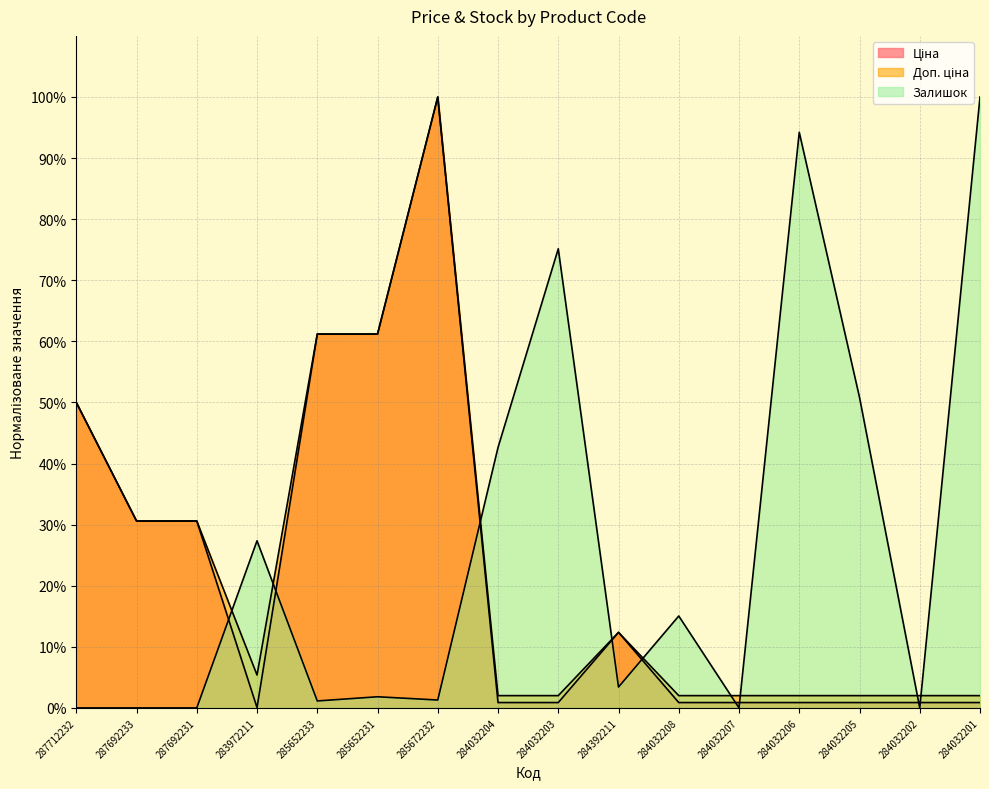

Read the Ціна value at 284032201.

0.9